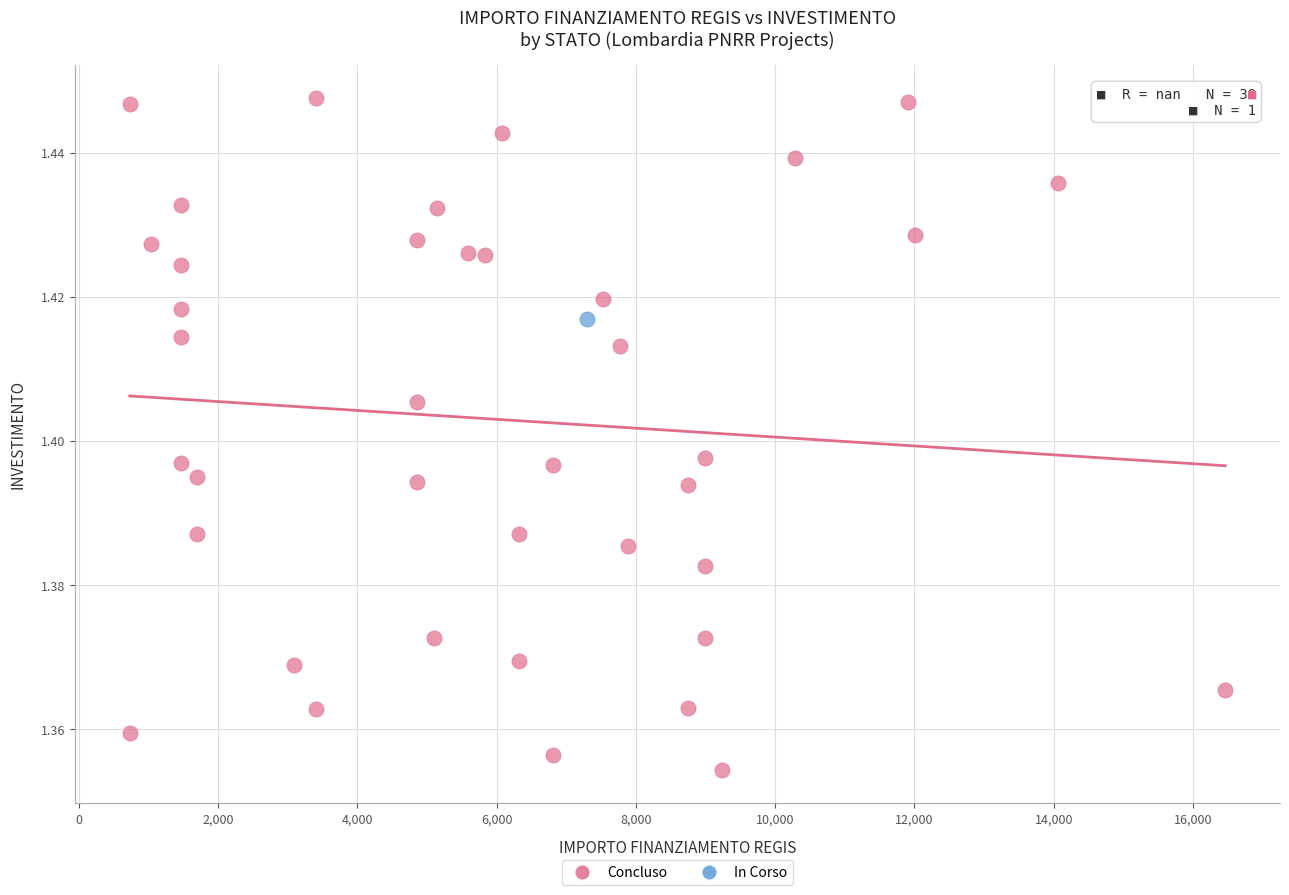

What are all the series names shown in the legend?

Concluso, In Corso